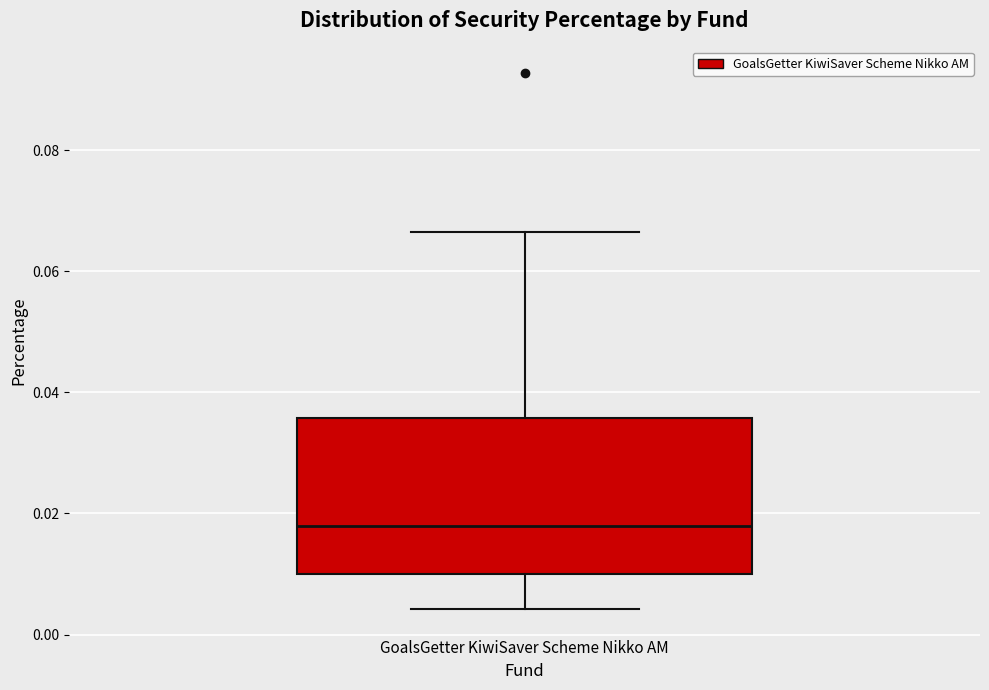

Transcribe this box plot: give where the median line is, the range the box spans, and where the two whiskers end, as read against the y-axis. The values are not printed on the chart, so give them approximately, as read against the axis.

median 0.018, box 0.010 to 0.036, whiskers 0.004 to 0.066